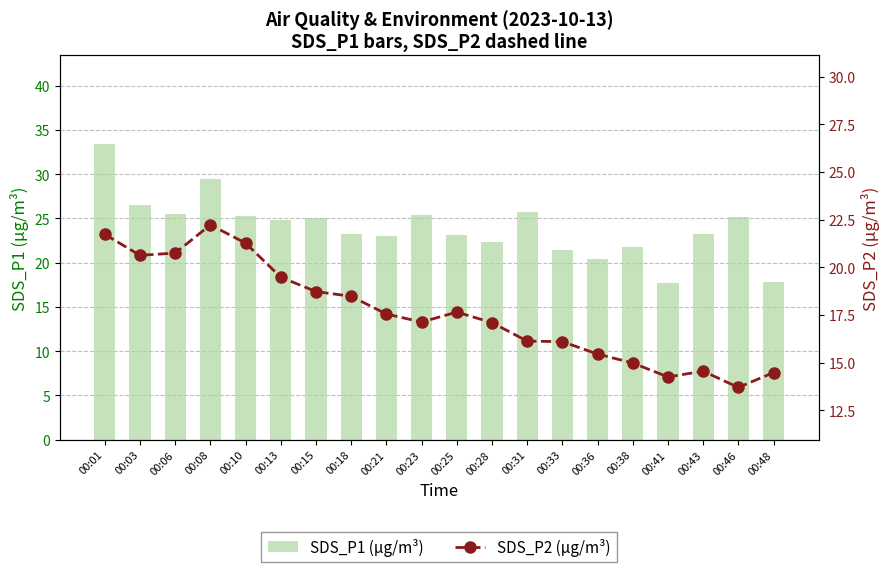

Does the chart contain stacked bars?

No